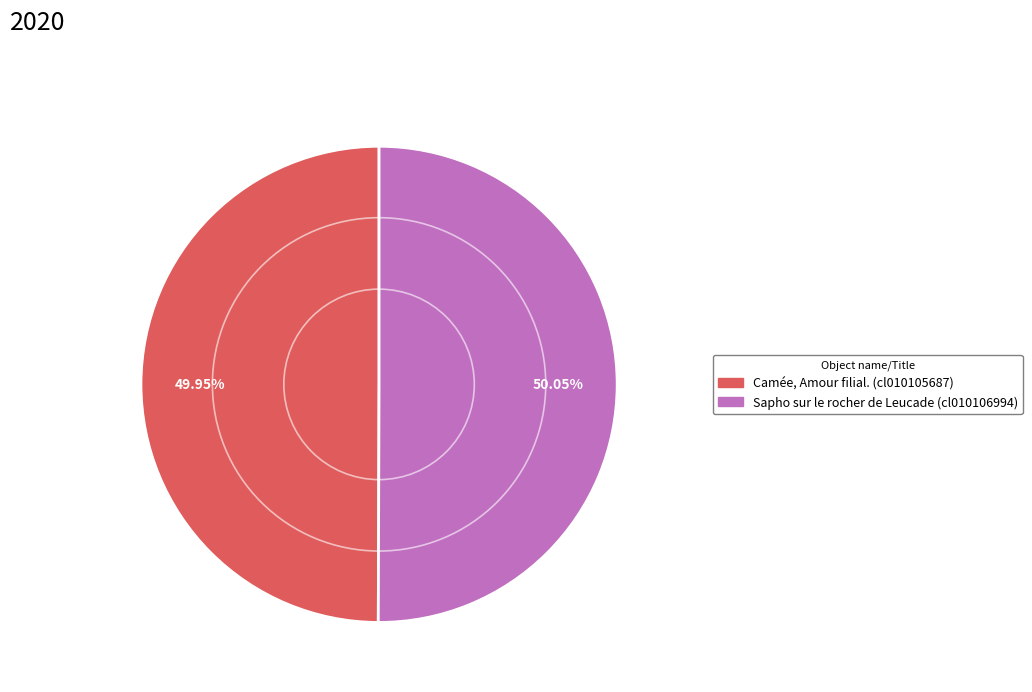

Approximately how many times larger is the value at Sapho sur le rocher de Leucade (cl010106994) compared to Camée, Amour filial. (cl010105687)?

1.0